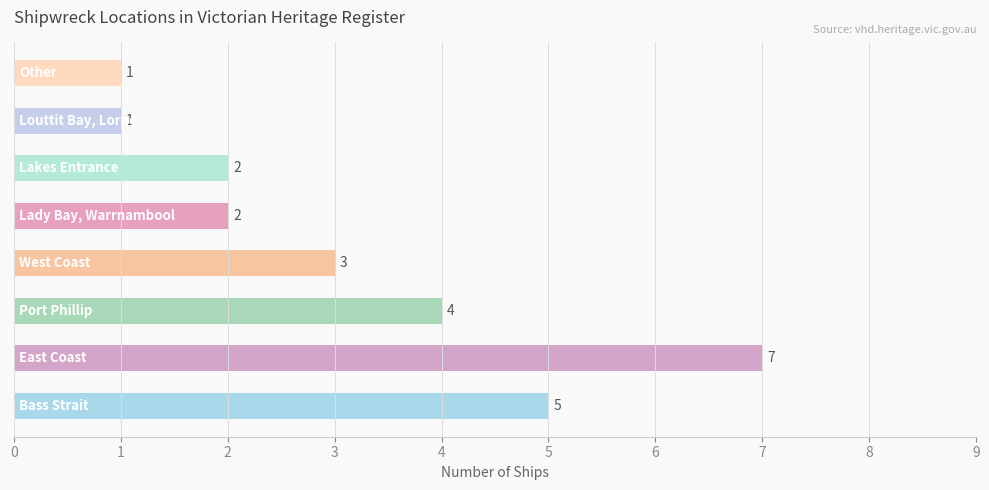

What is the greatest value displayed?

7